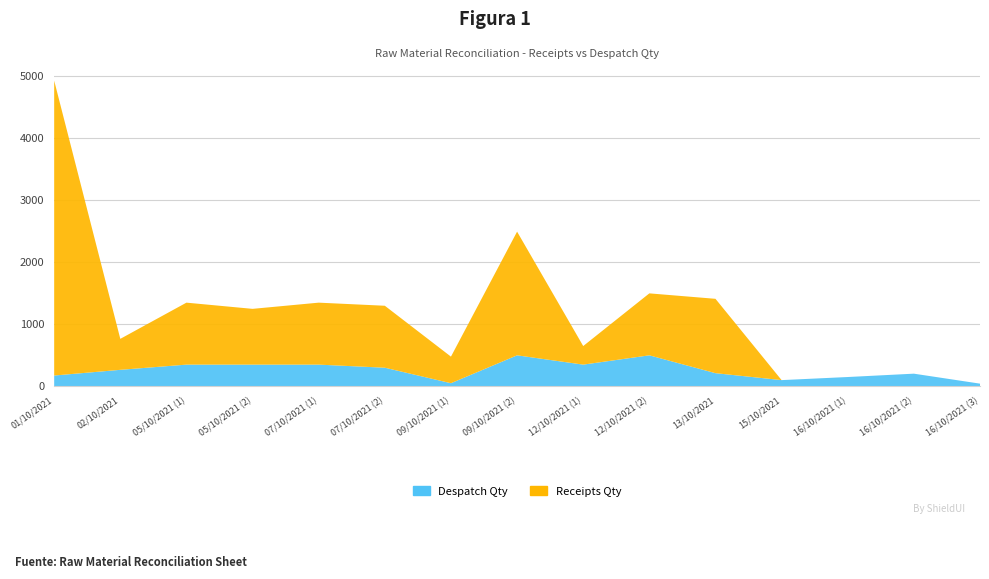

Reading left to right, extract all data points from this chart.

Receipts Qty: 01/10/2021=4759	02/10/2021=500	05/10/2021 (1)=1000	05/10/2021 (2)=900	07/10/2021 (1)=1000	07/10/2021 (2)=1000	09/10/2021 (1)=429	09/10/2021 (2)=1996	12/10/2021 (1)=300	12/10/2021 (2)=1000	13/10/2021=1200	15/10/2021=0	16/10/2021 (1)=0	16/10/2021 (2)=0	16/10/2021 (3)=0
Despatch Qty: 01/10/2021=174	02/10/2021=266	05/10/2021 (1)=350	05/10/2021 (2)=350	07/10/2021 (1)=350	07/10/2021 (2)=300	09/10/2021 (1)=50	09/10/2021 (2)=500	12/10/2021 (1)=350	12/10/2021 (2)=500	13/10/2021=212	15/10/2021=100	16/10/2021 (1)=150	16/10/2021 (2)=204	16/10/2021 (3)=43